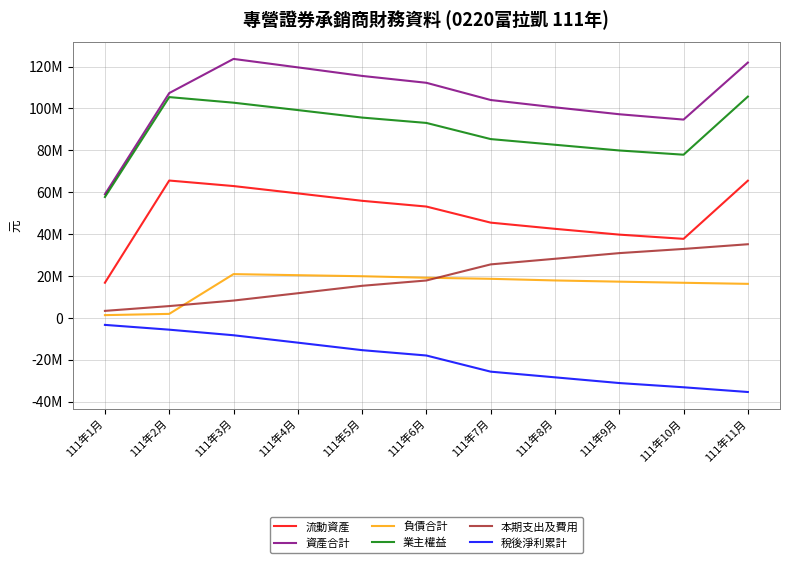

What are all the series names shown in the legend?

流動資產, 資產合計, 負債合計, 業主權益, 本期支出及費用, 稅後淨利累計